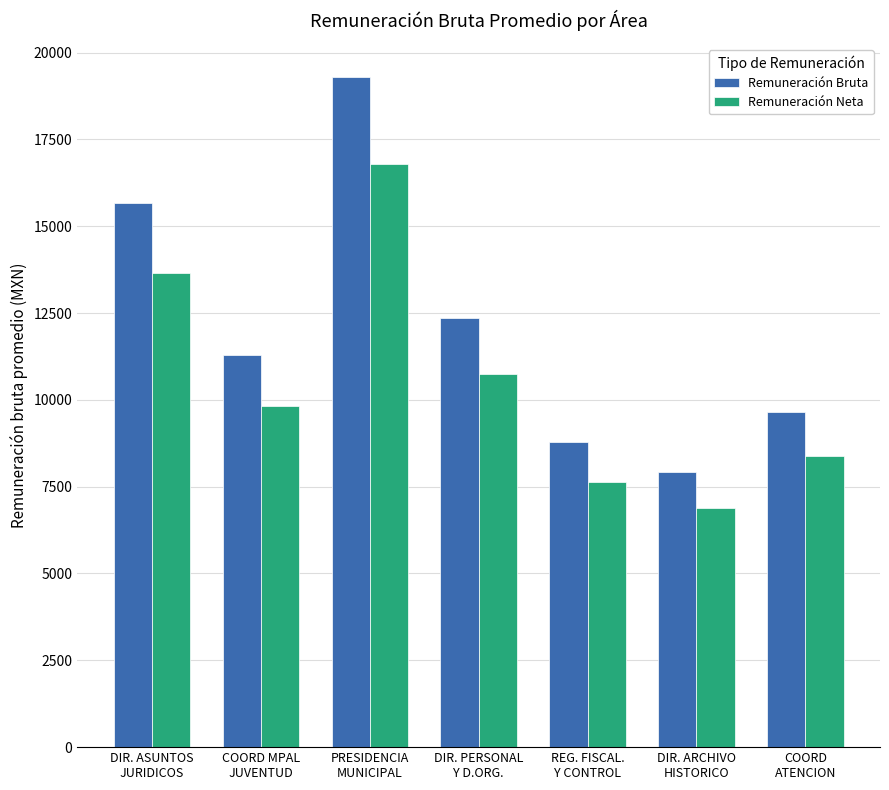

The Remuneración Bruta series shows 13236.4 at COORD
ATENCION. True or false?

False